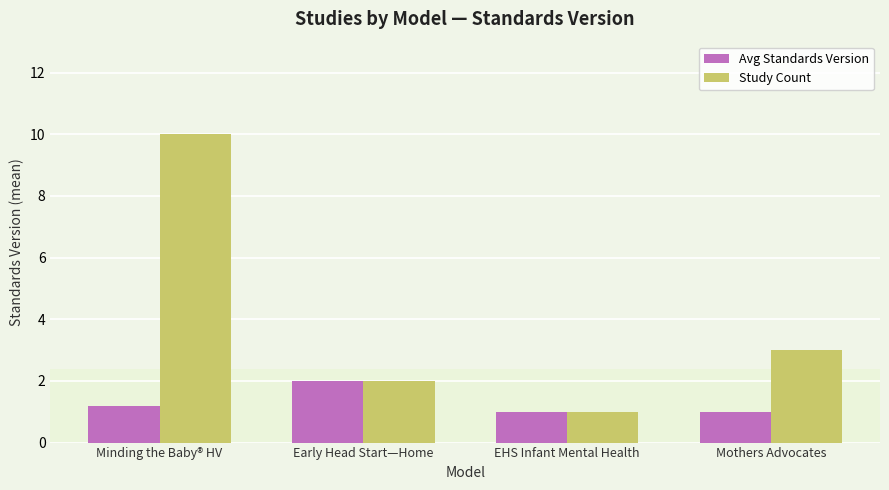

Rank the categories by Study Count value from lowest to highest.

EHS Infant Mental Health, Early Head Start—Home, Mothers Advocates, Minding the Baby® HV